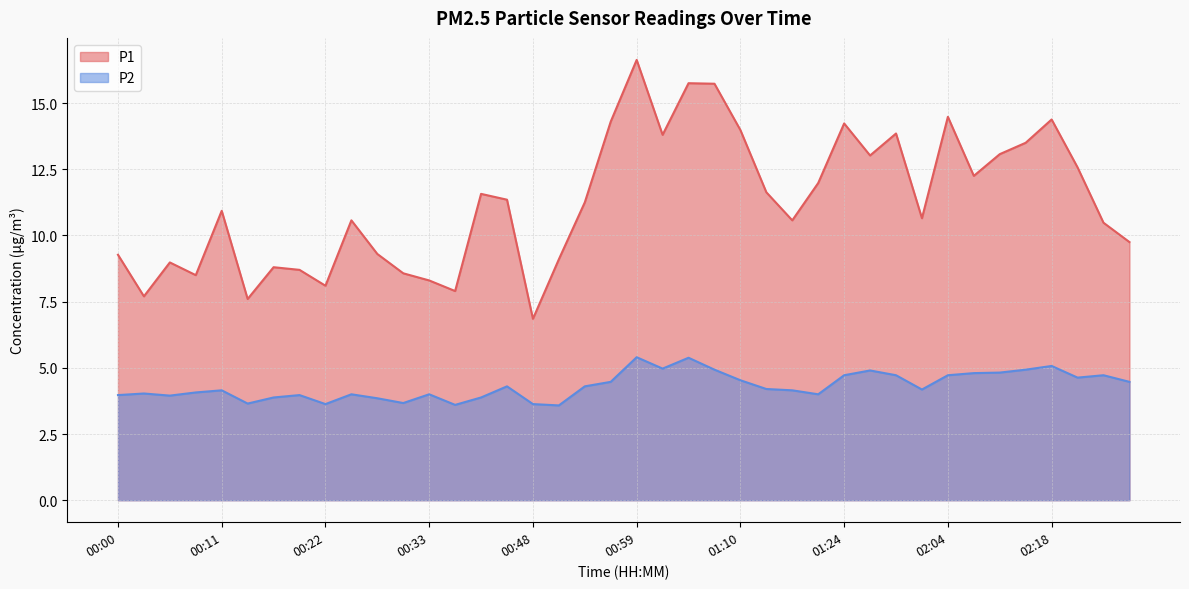

What is the spread (max minus min) of values at 00:42?

7.0